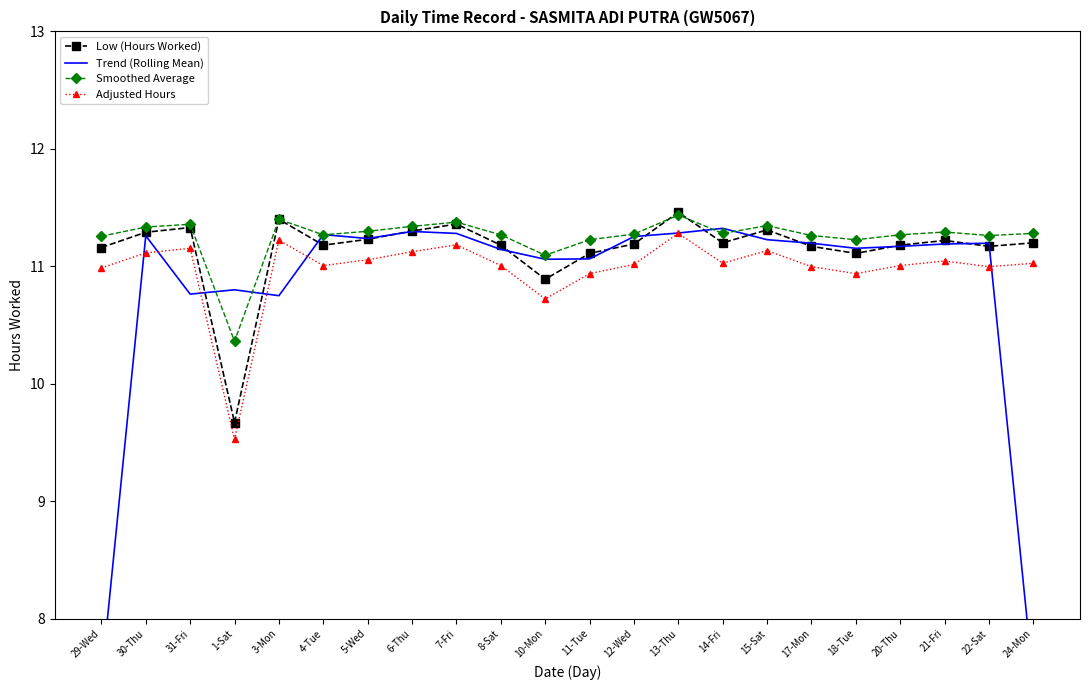

True or false: Low (Hours Worked) has a value of 17.9 at 5-Wed.

False